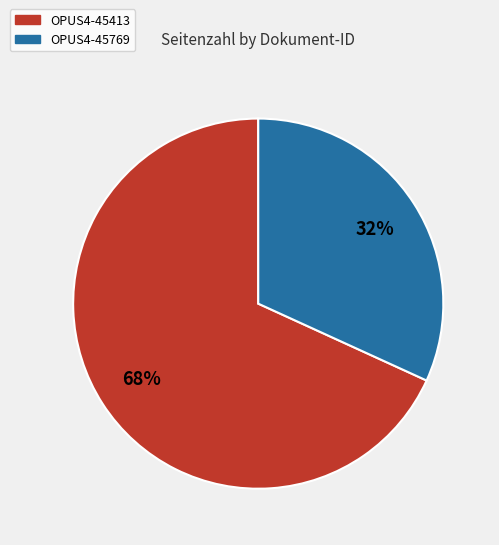

To the nearest percent, what is the average slice percentage?

50%